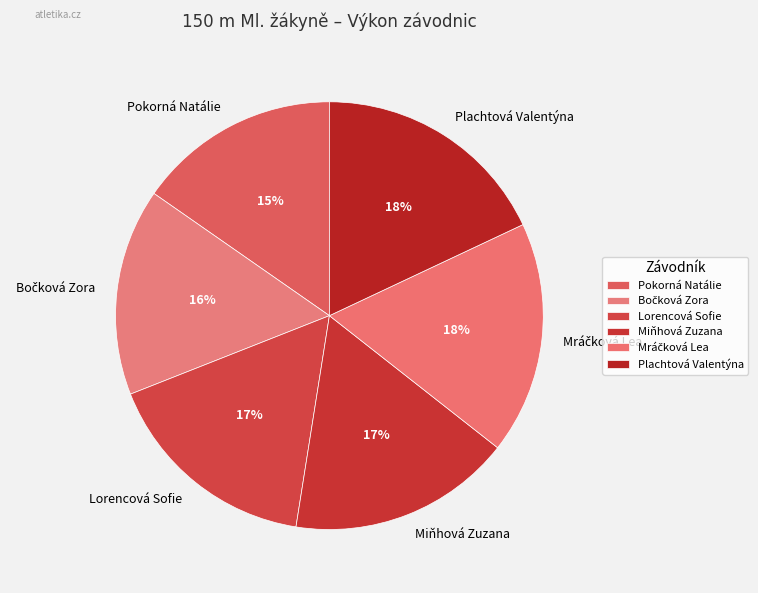

Is there any slice that represents more than half of the pie?

No